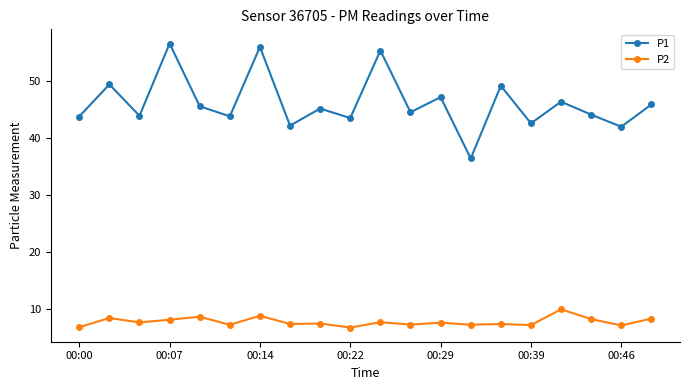

What is the sum of all P1 values?

924.0